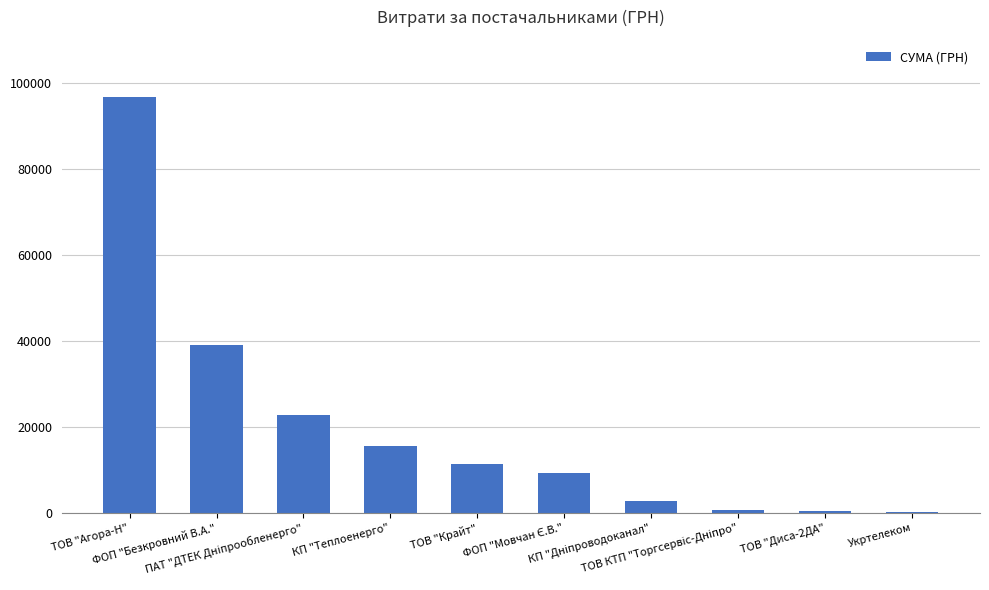

What is the greatest value displayed?

96745.6